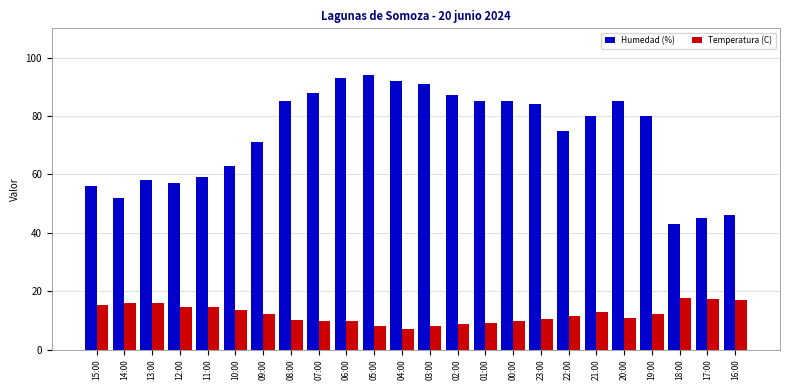

What is the difference between the second highest and second lowest values in the Humedad (%) series?

48.0